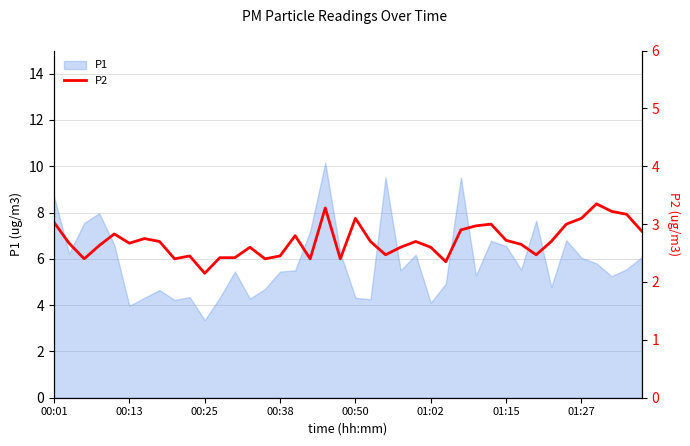

What is the minimum value shown in the chart?

2.1